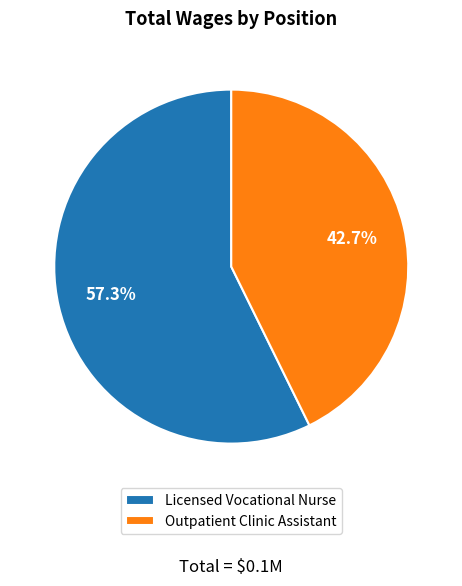

What portion of the pie excludes Outpatient Clinic Assistant?

57.3%